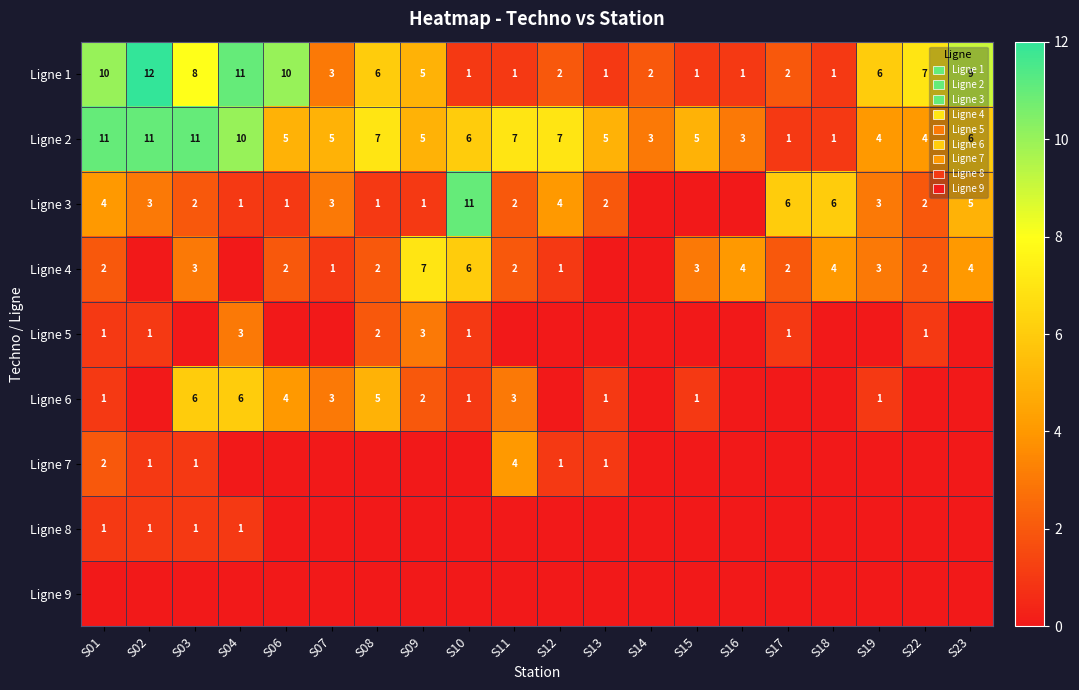

What is the difference between the maximum and minimum values in the Ligne 2 series?

10